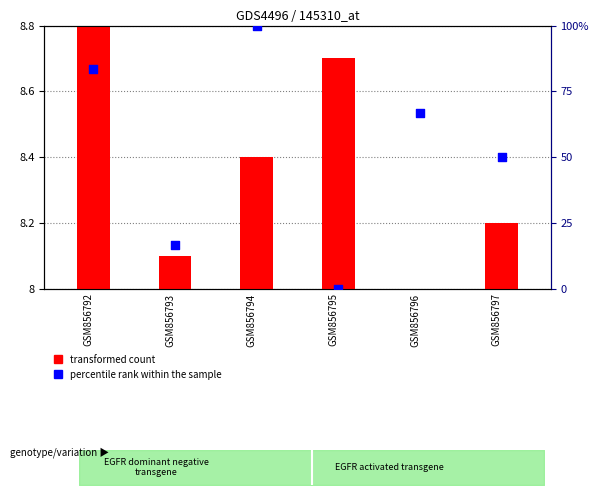

Which series has the largest total across all categories?

percentile rank within the sample